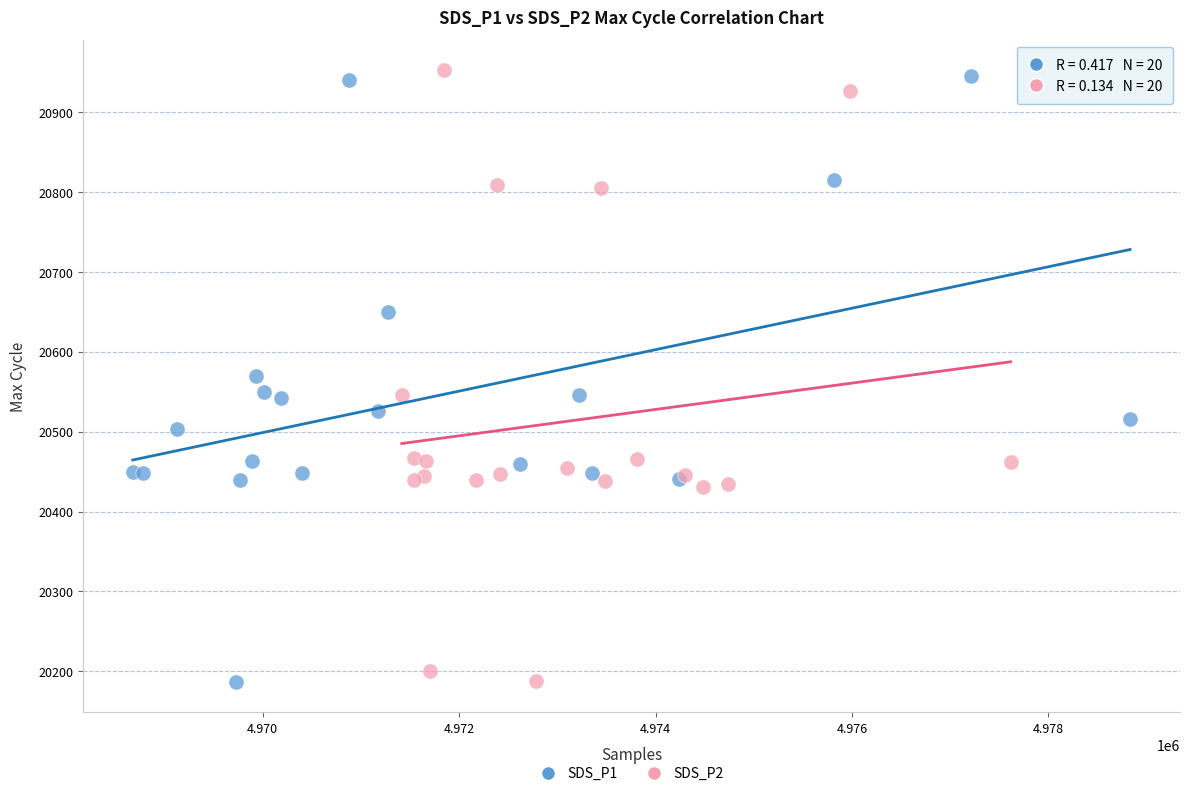

Which series reaches the maximum Y coordinate?

SDS_P2